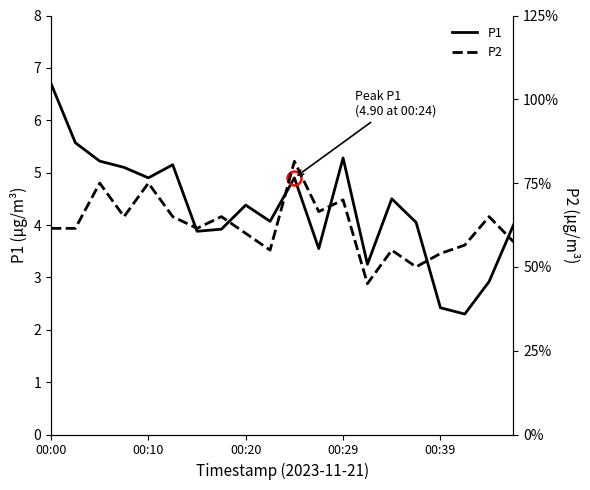

Is it true that P1 equals 3.9 at 00:39?

False